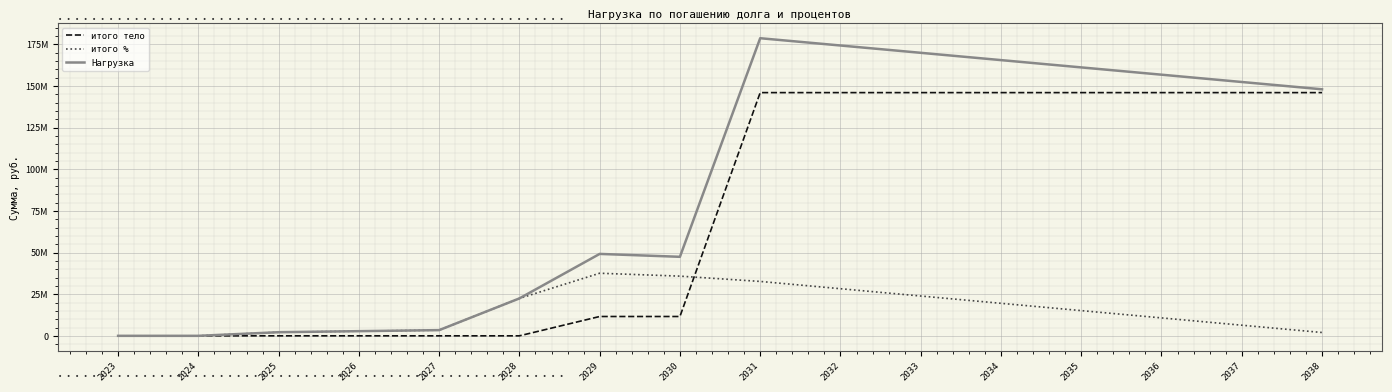

Is this an area chart (filled region under the line)?

No